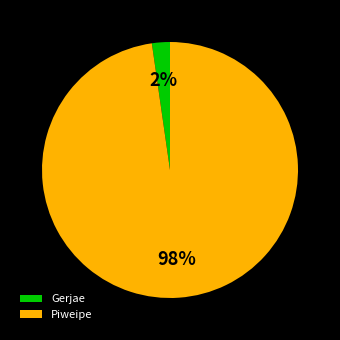

Which category has the biggest portion of the pie?

Piweipe